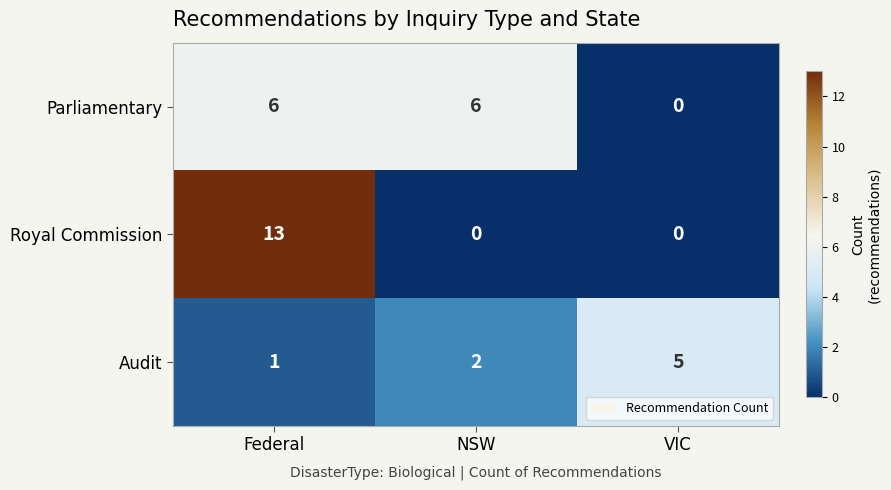

Rank the series by their average value, from highest to lowest.

Royal Commission, Parliamentary, Audit